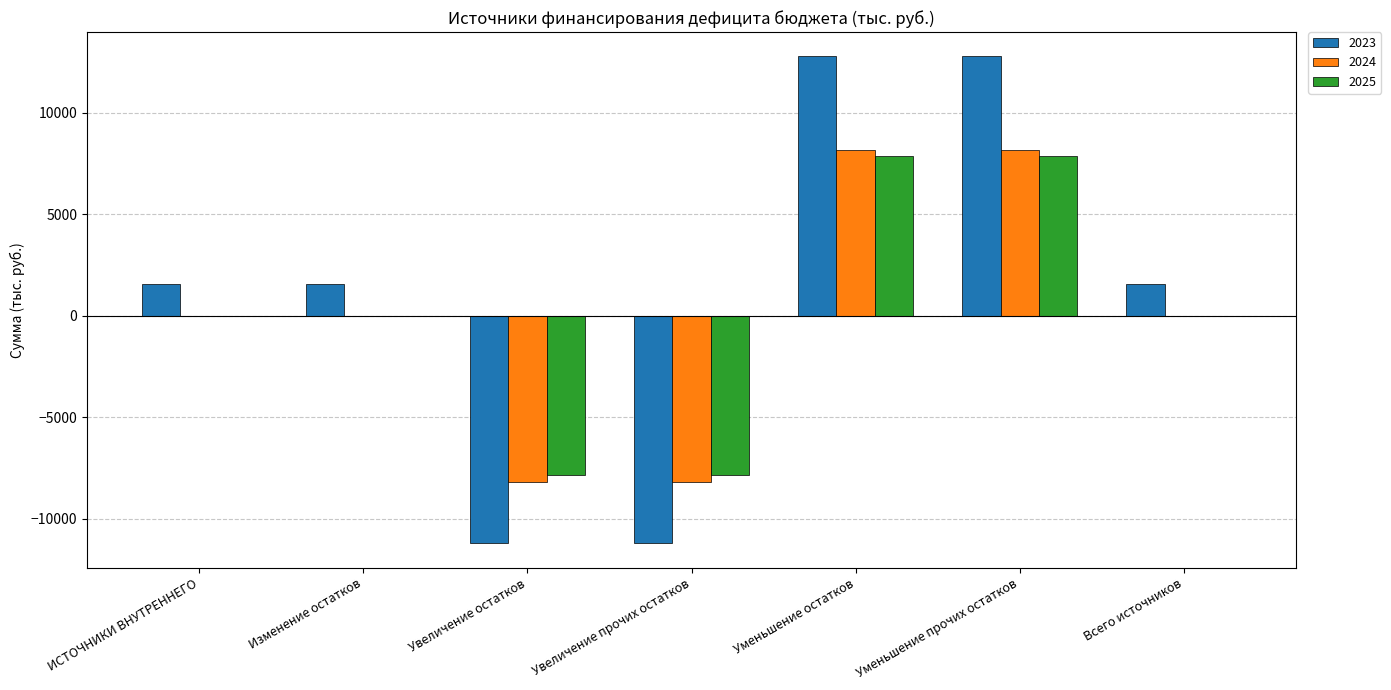

Between Изменение остатков and Увеличение прочих остатков, which series saw the biggest shift?

2023